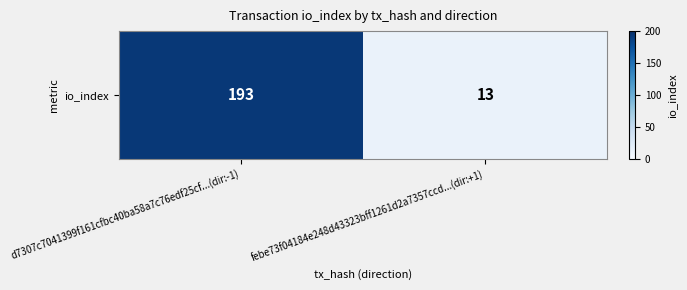

Reading right to left, what are all the values shown in this chart?

13	193